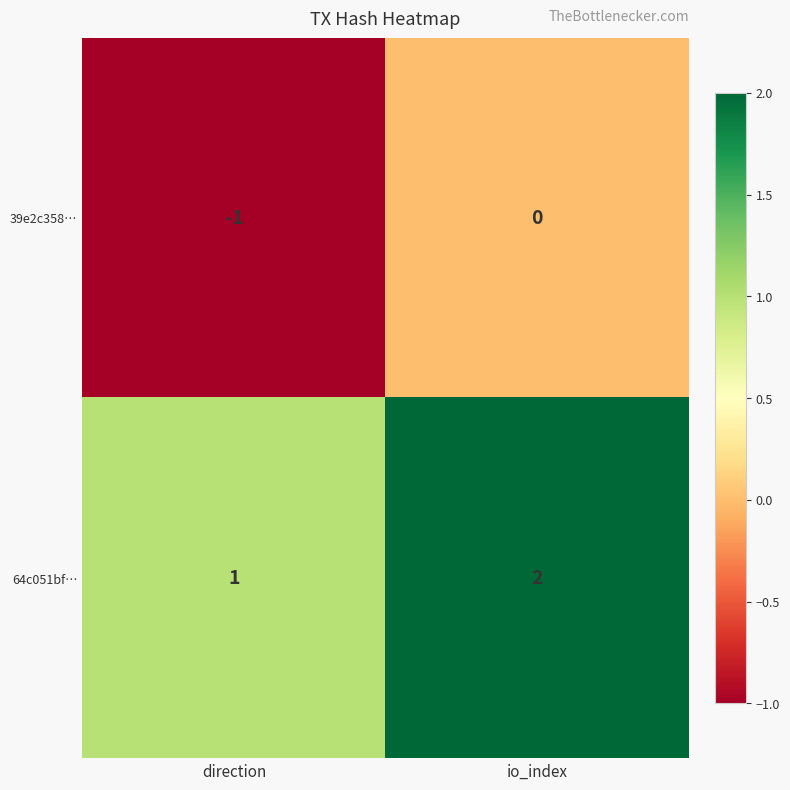

Which category has the highest value across all series?

io_index